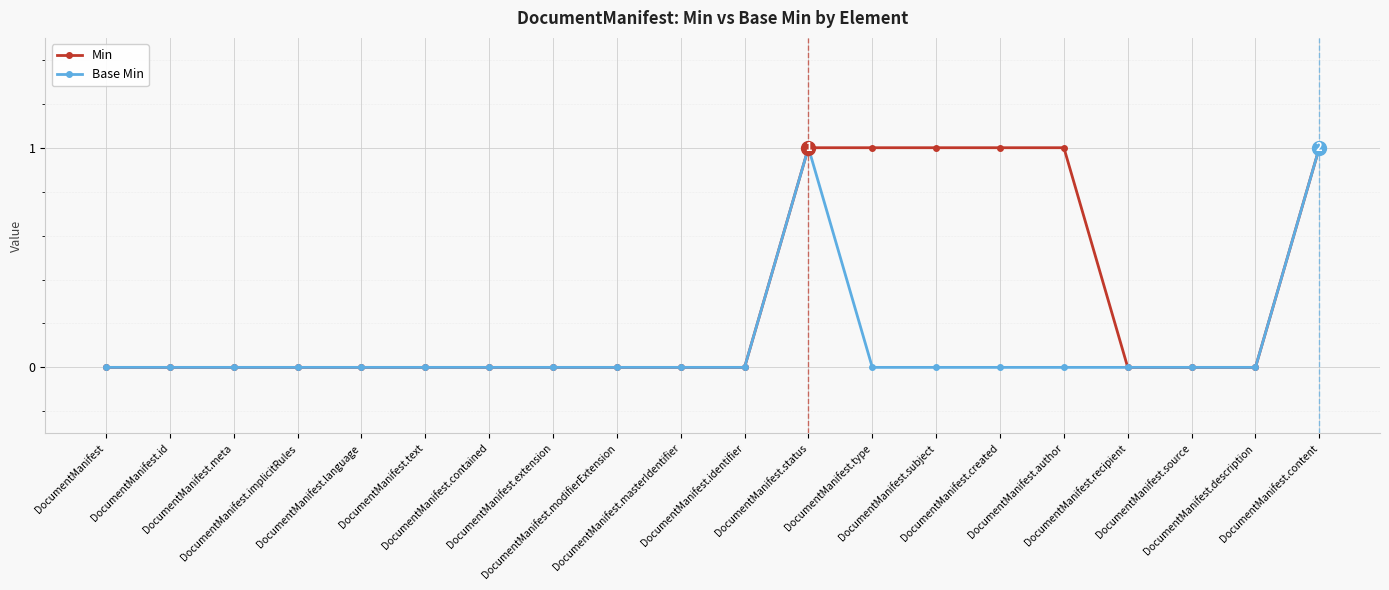

Reading left to right, what are all the values shown in this chart?

Min: 0	0	0	0	0	0	0	0	0	0	0	1	1	1	1	1	0	0	0	1
Base Min: 0	0	0	0	0	0	0	0	0	0	0	1	0	0	0	0	0	0	0	1